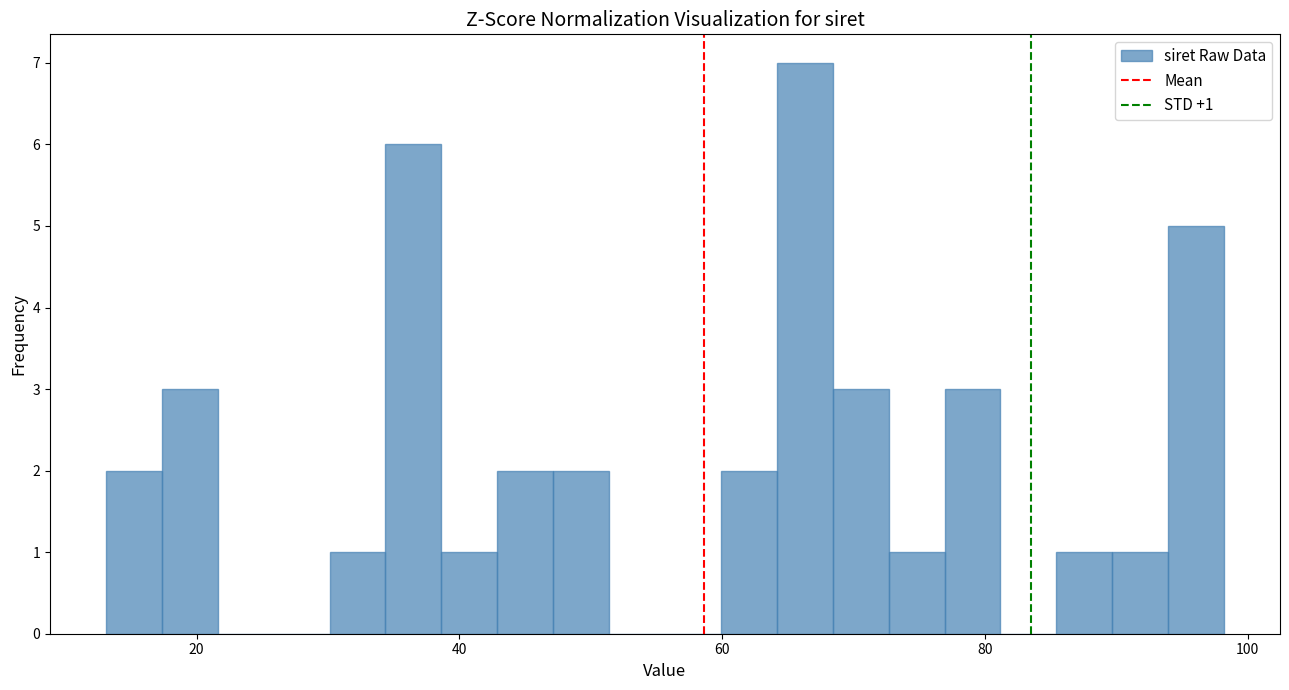

Read against the x-axis, roughly where is the centre of the tallest bar?

66